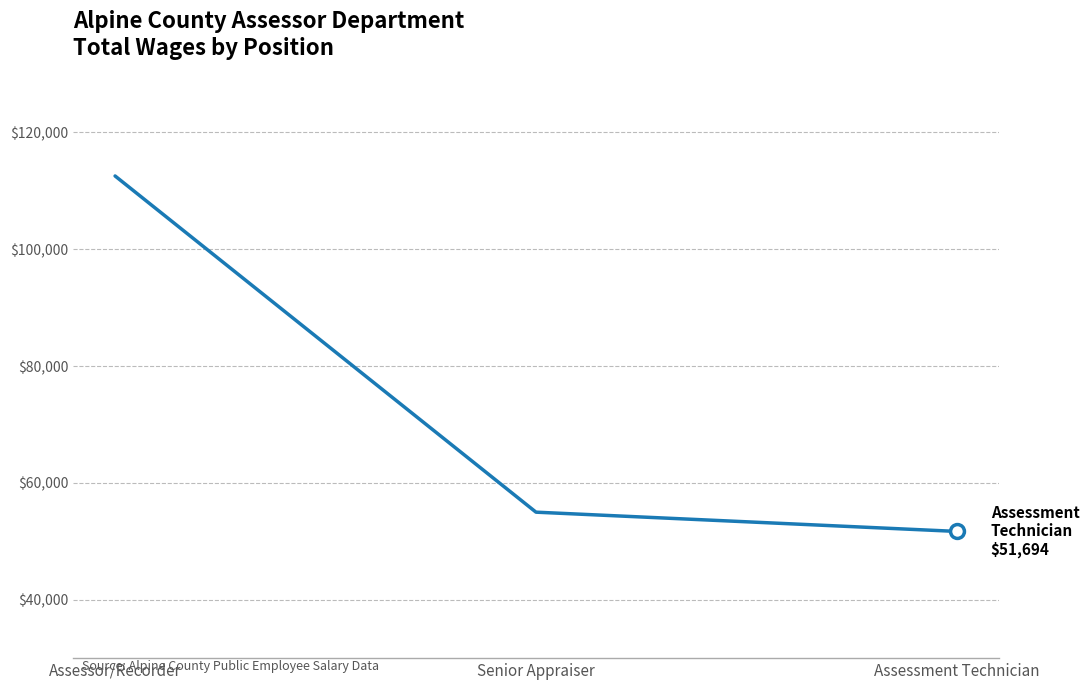

Does the chart display data point markers on the line(s)?

No